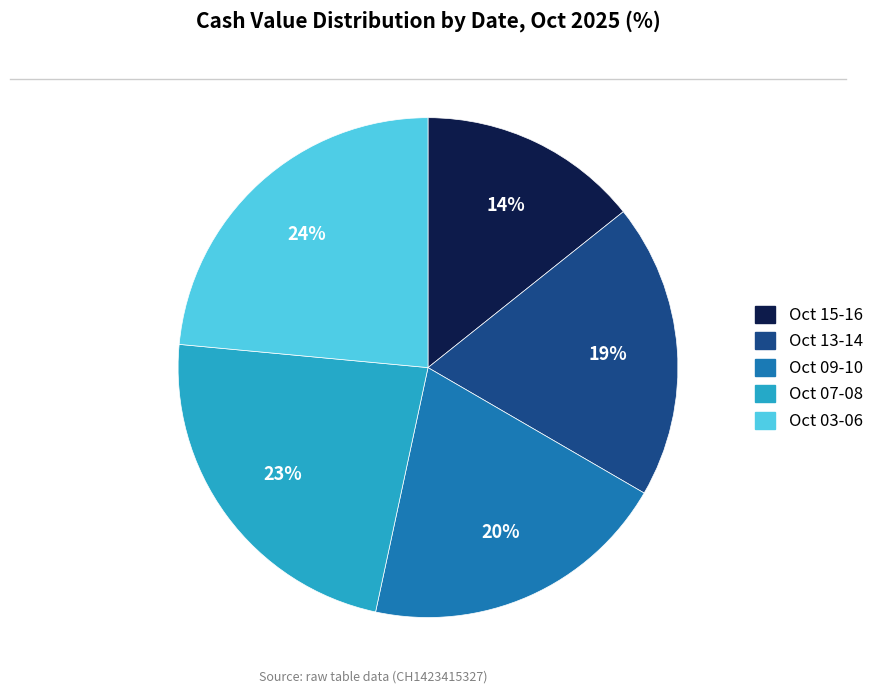

To the nearest percent, what is the average slice percentage?

20%